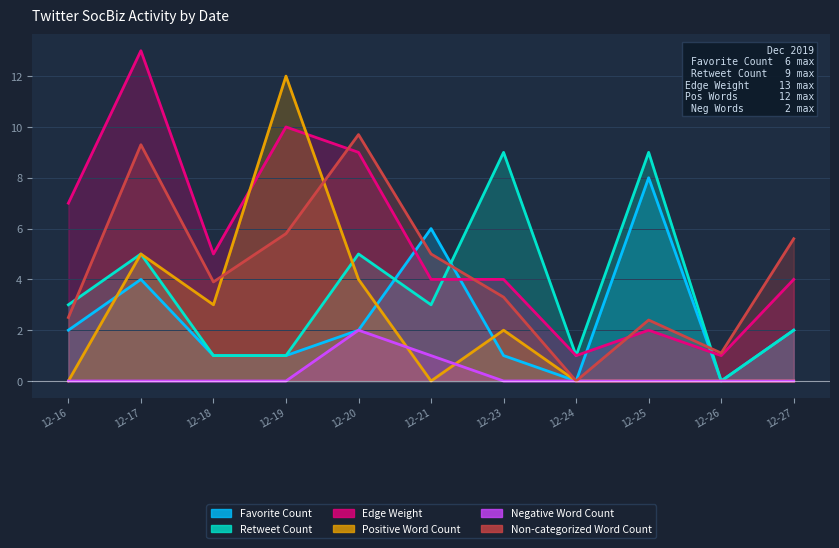

What are all the series names shown in the legend?

Favorite Count, Retweet Count, Edge Weight, Positive Word Count, Negative Word Count, Non-categorized Word Count